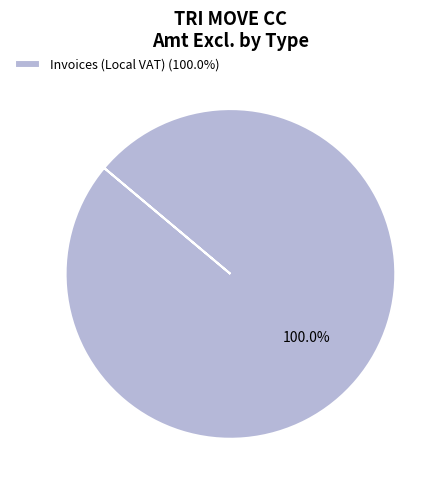

Which category accounts for the majority?

Invoices (Local VAT) (100.0%)